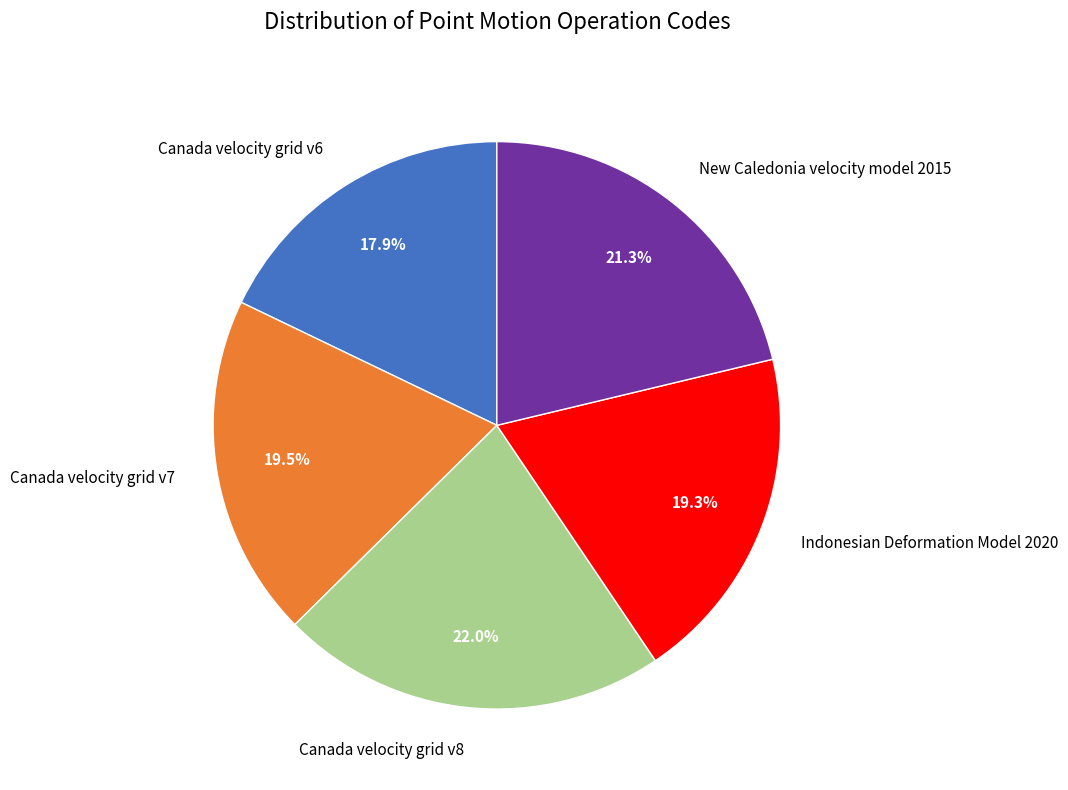

Which has a higher value, Canada velocity grid v6 or Indonesian Deformation Model 2020?

Indonesian Deformation Model 2020